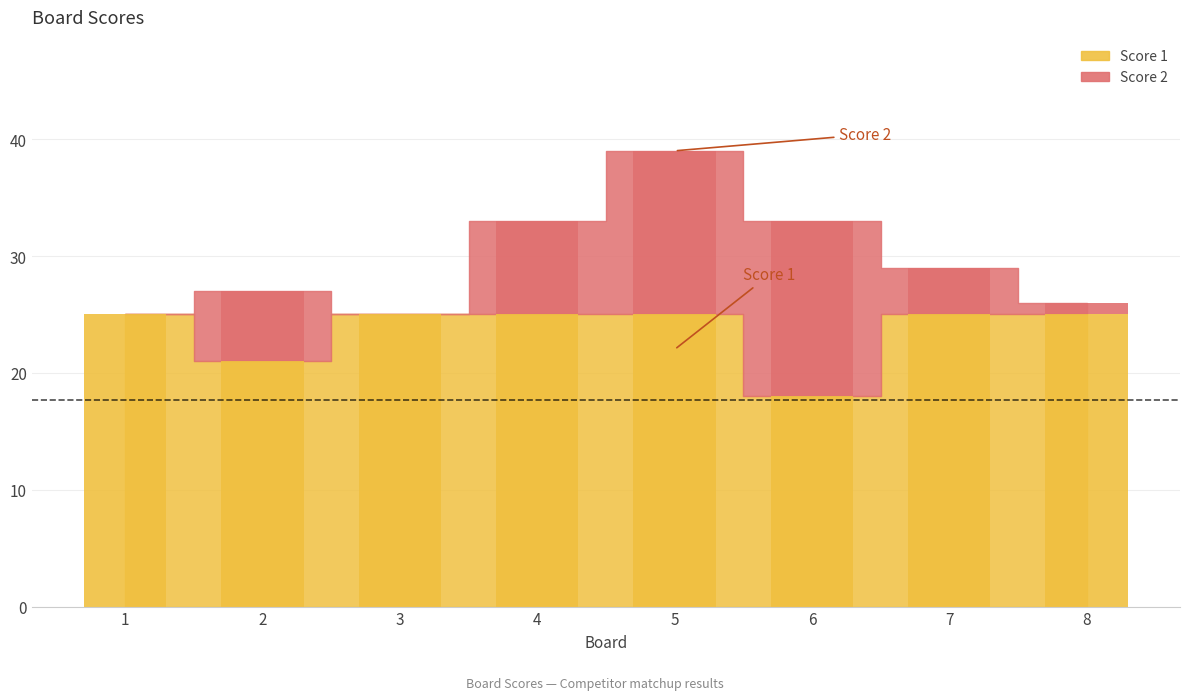

What is the total value across all series at 6?

33